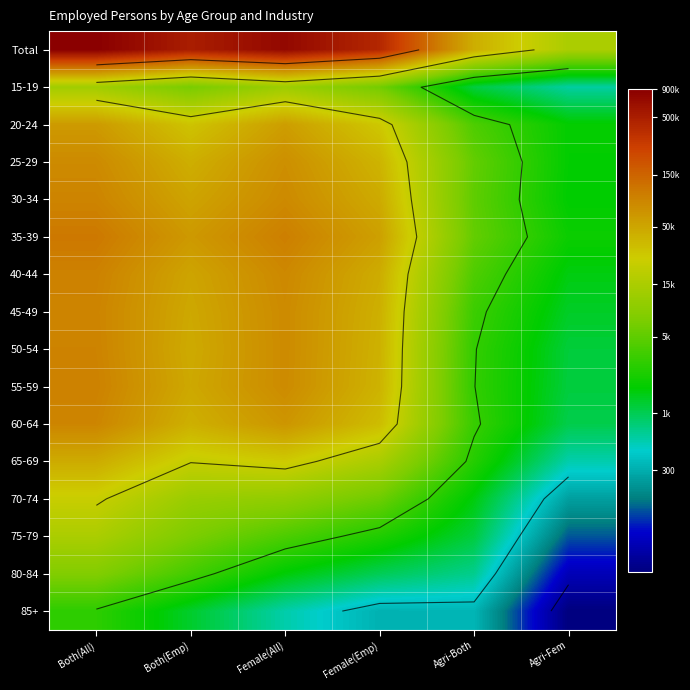

What is the average value of the 75-79 series?

7.8